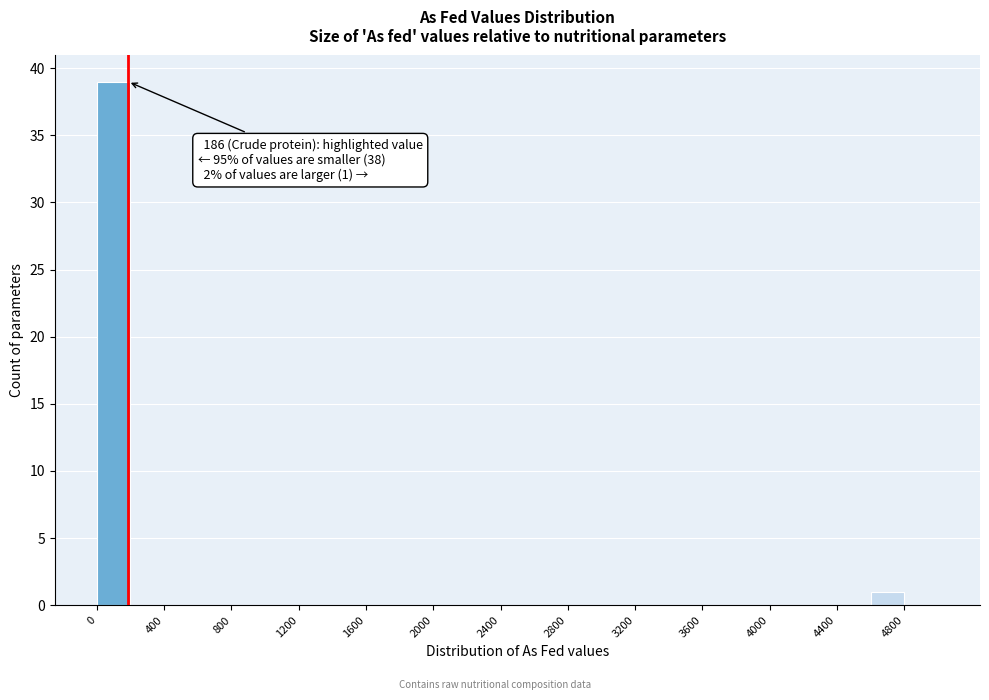

Over which range of the x-axis is the bar tallest?

0 to 200